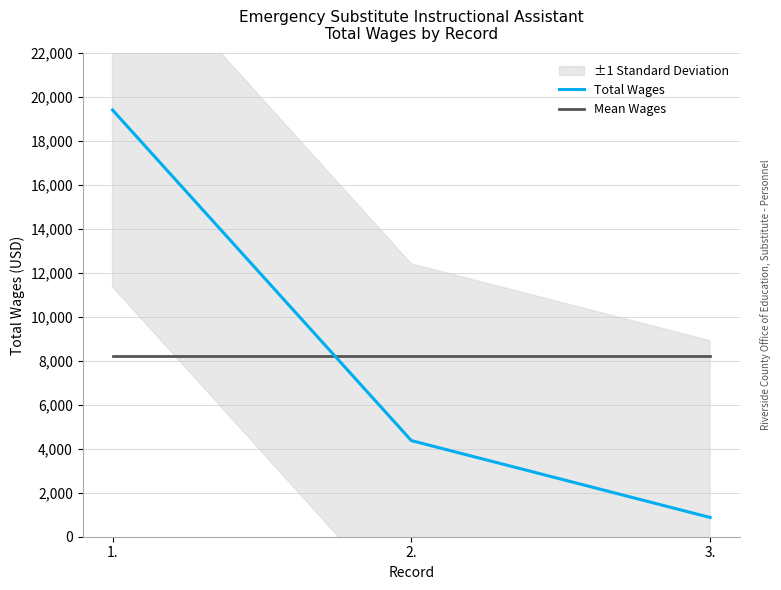

How many lines are shown in the chart?

2